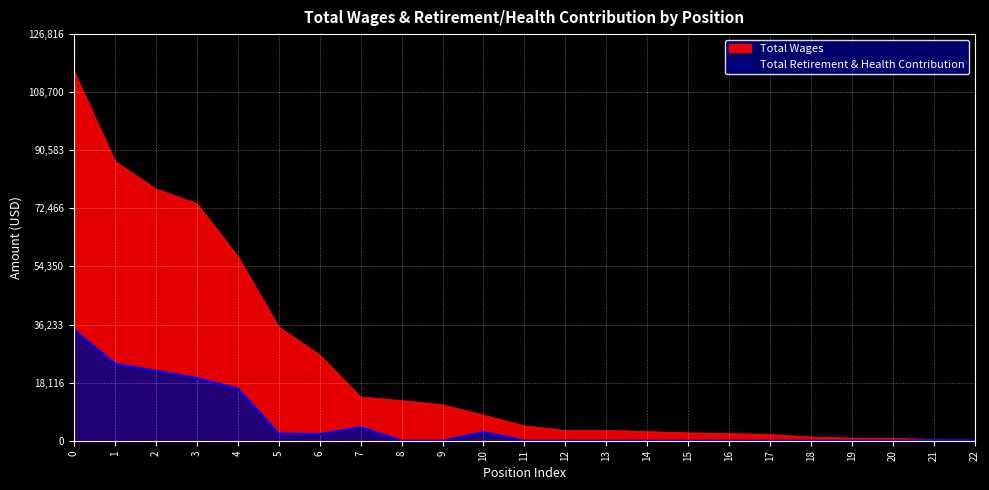

List the series in order of their overall mean, lowest first.

Total Retirement & Health Contribution, Total Wages